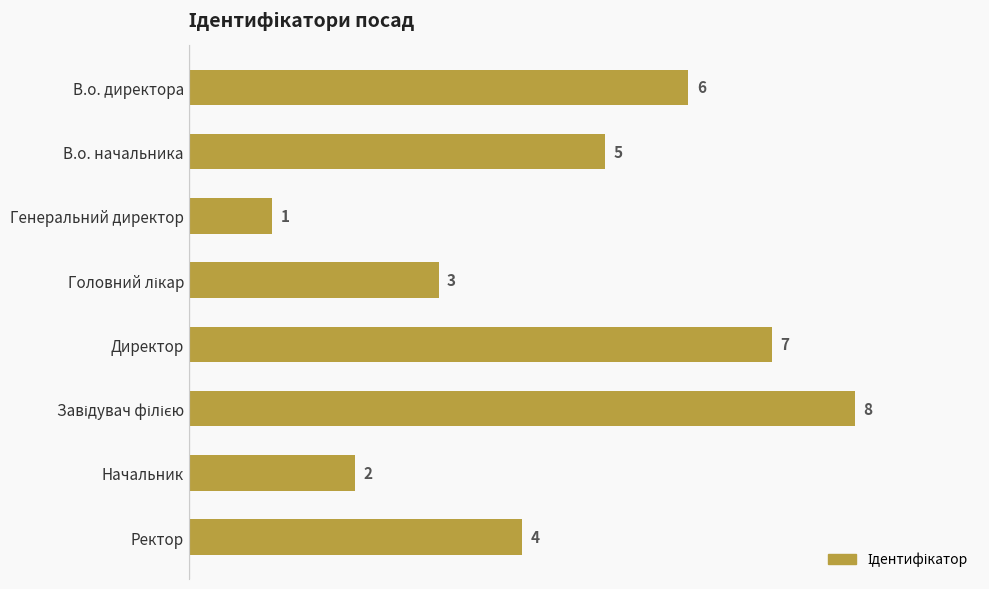

What is the label of the 1st bar from the top?

В.о. директора